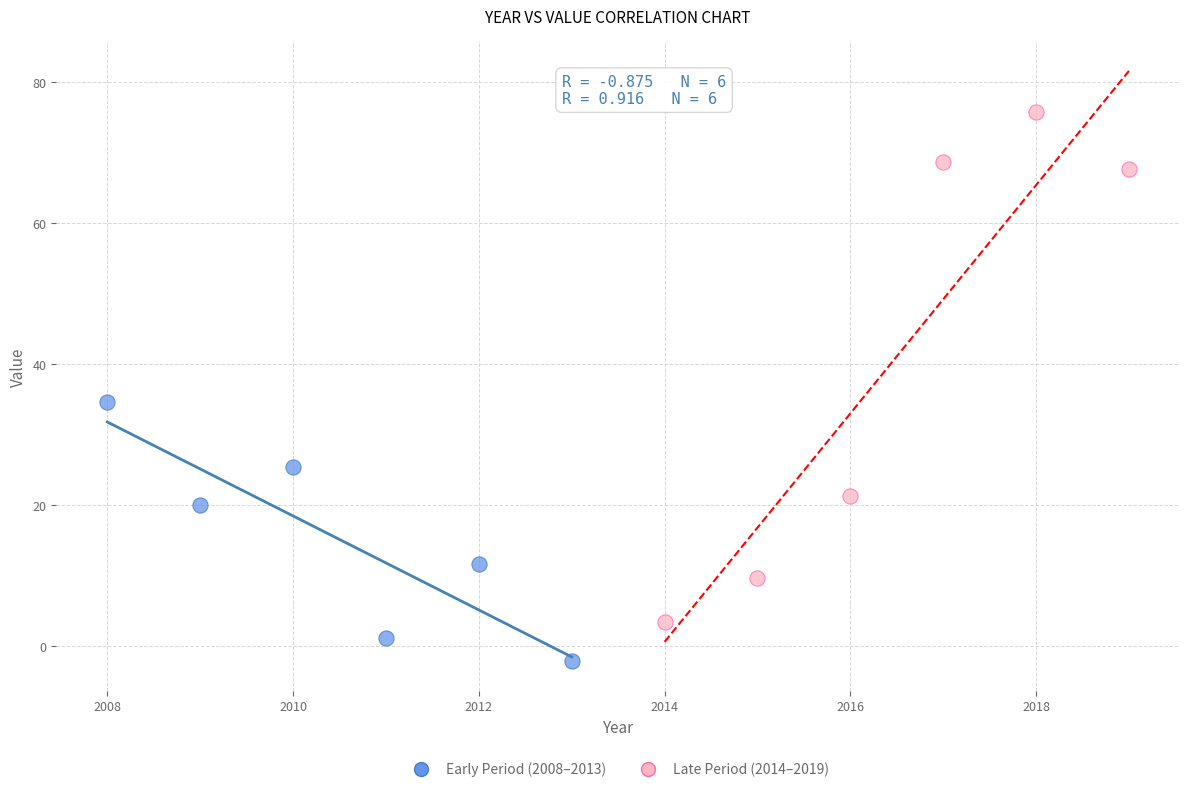

Which series has the largest Y range (max minus min)?

Late Period (2014–2019)